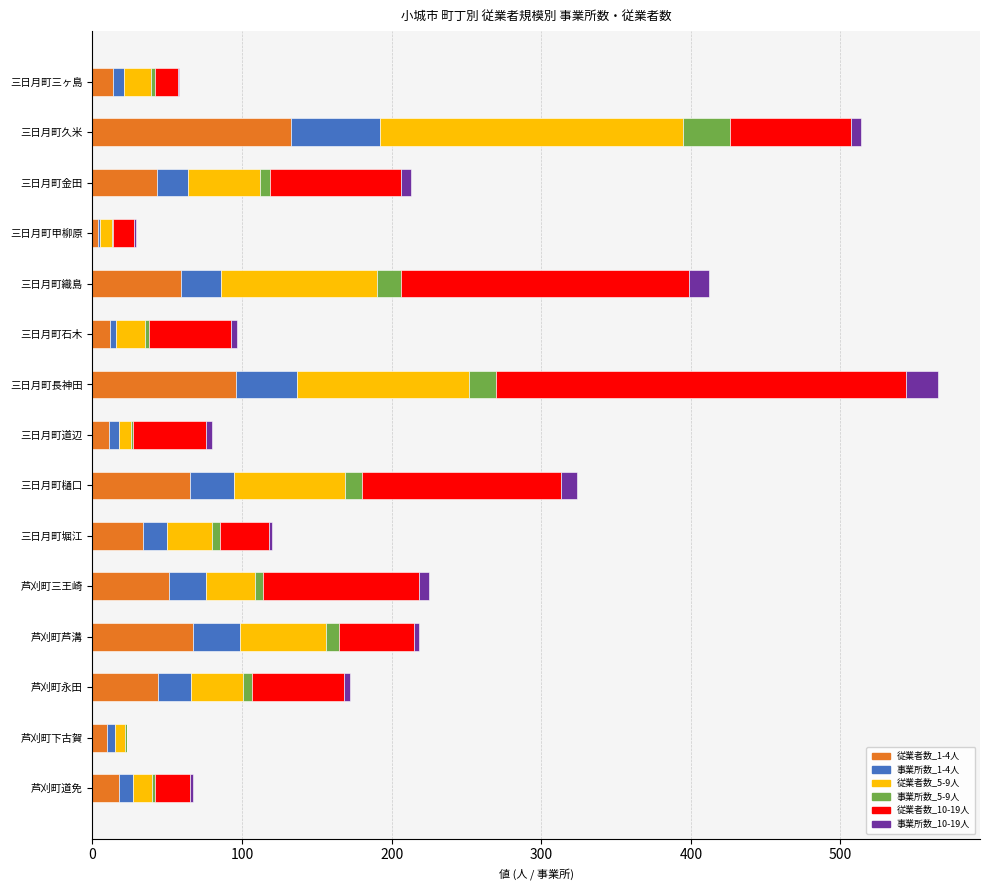

At which label does 従業者数_1-4人 reach its peak?

三日月町久米